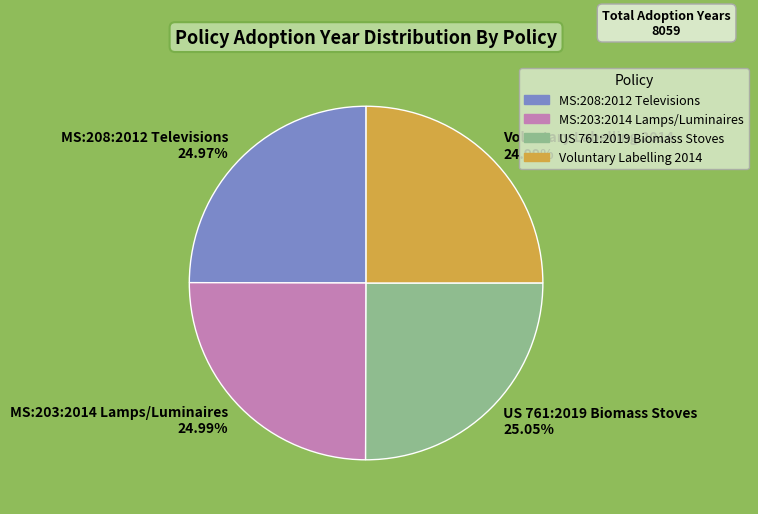

Is it true that MS:203:2014 Lamps/Luminaires is 37% of the pie?

False